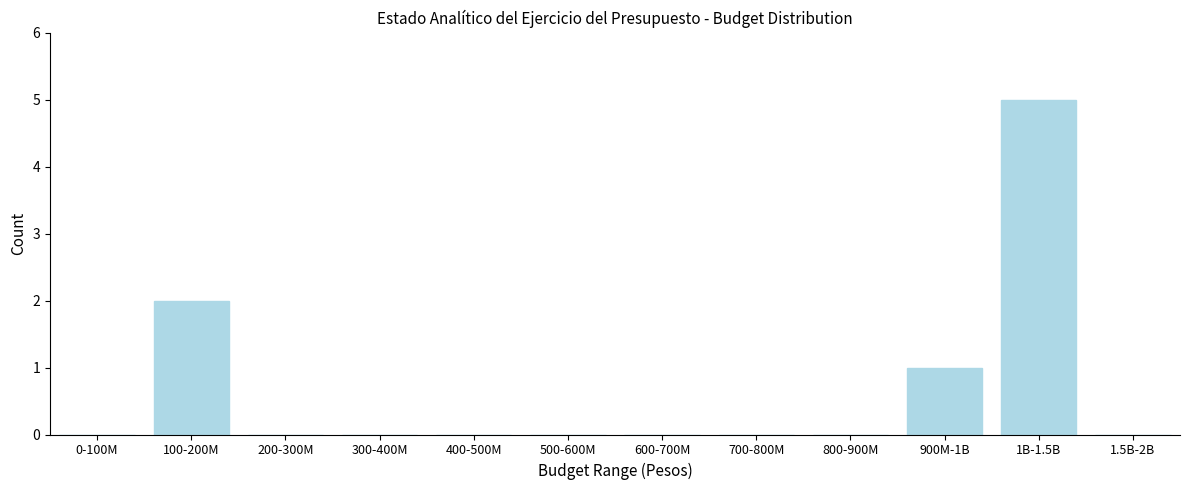

Reading left to right, extract all data points from this chart.

0-100M=0	100-200M=2	200-300M=0	300-400M=0	400-500M=0	500-600M=0	600-700M=0	700-800M=0	800-900M=0	900M-1B=1	1B-1.5B=5	1.5B-2B=0